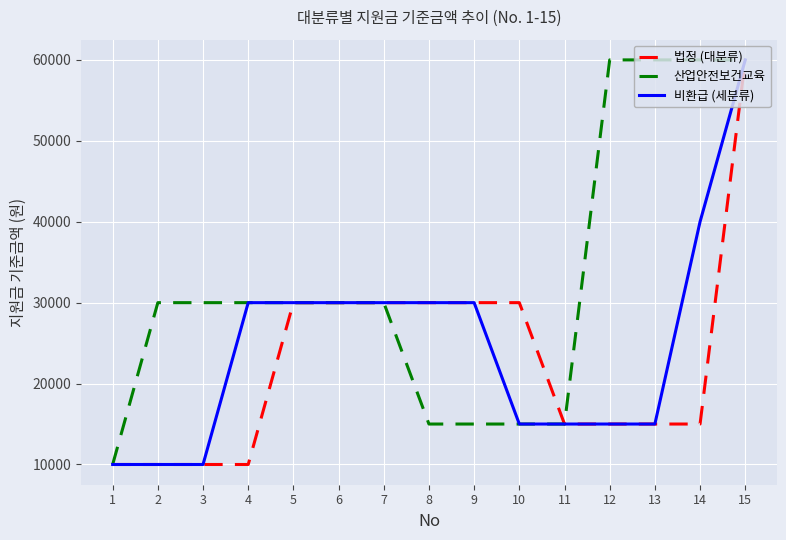

What value does the 법정 (대분류) series have at 10?

30000